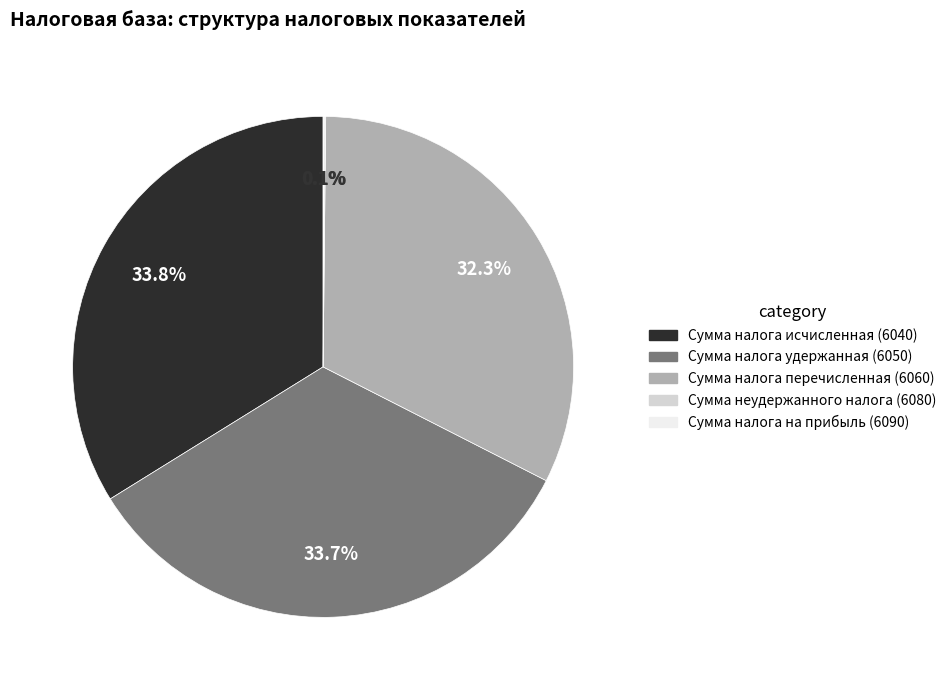

Combined, what portion of the pie is Сумма налога удержанная (6050) and Сумма налога перечисленная (6060)?

66.0%